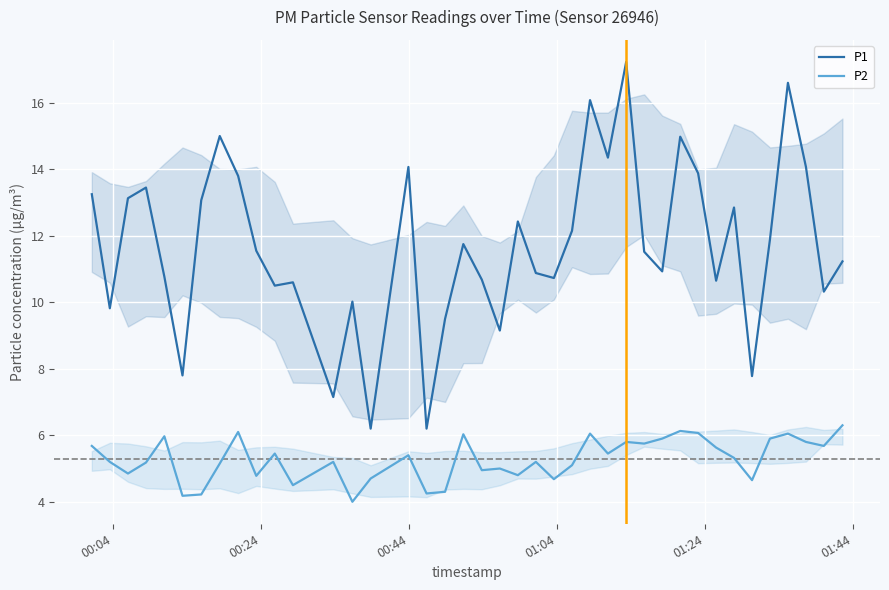

Which series has the widest spread of values?

P1